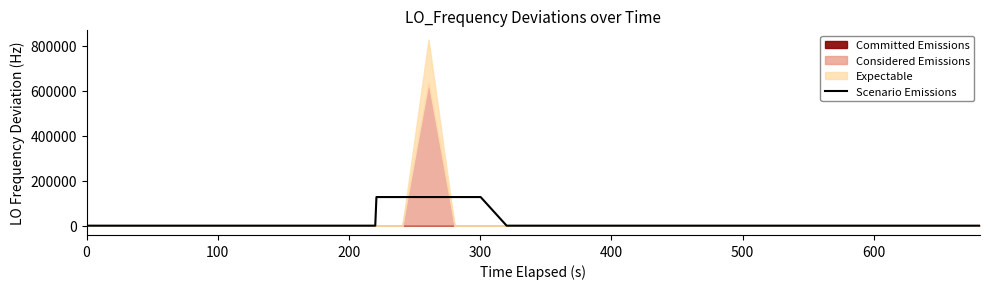

What is the maximum value for Scenario Emissions?

127140.4